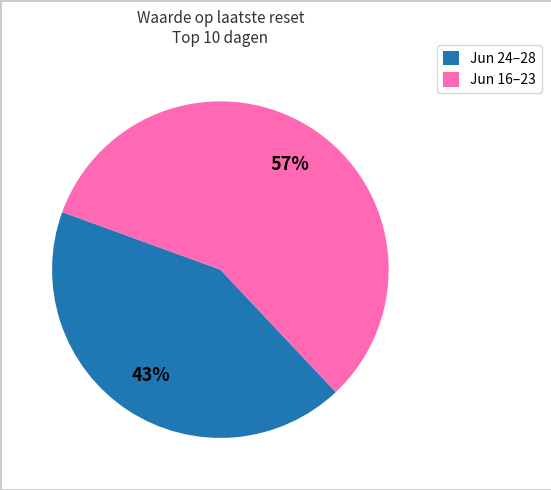

Combined, do Jun 24–28 and Jun 16–23 account for over 50%?

Yes